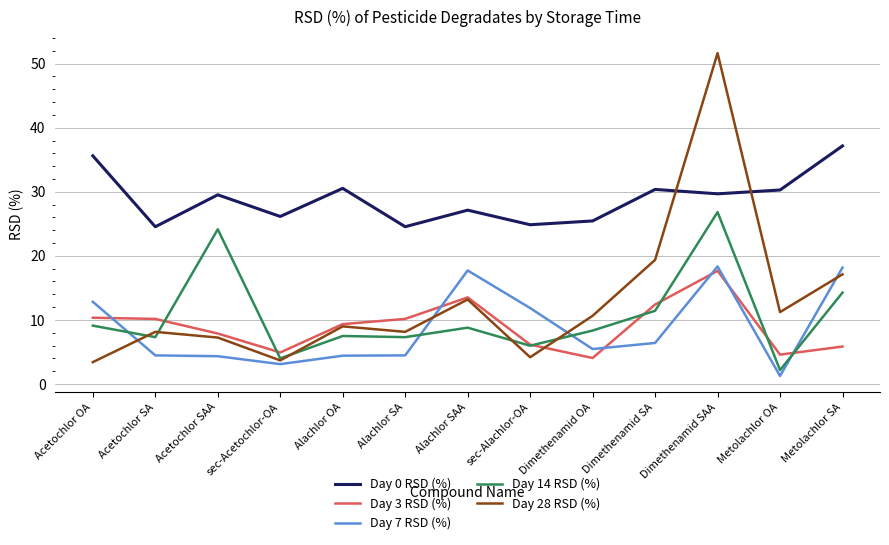

What is the sum of all Day 14 RSD (%) values?

137.2